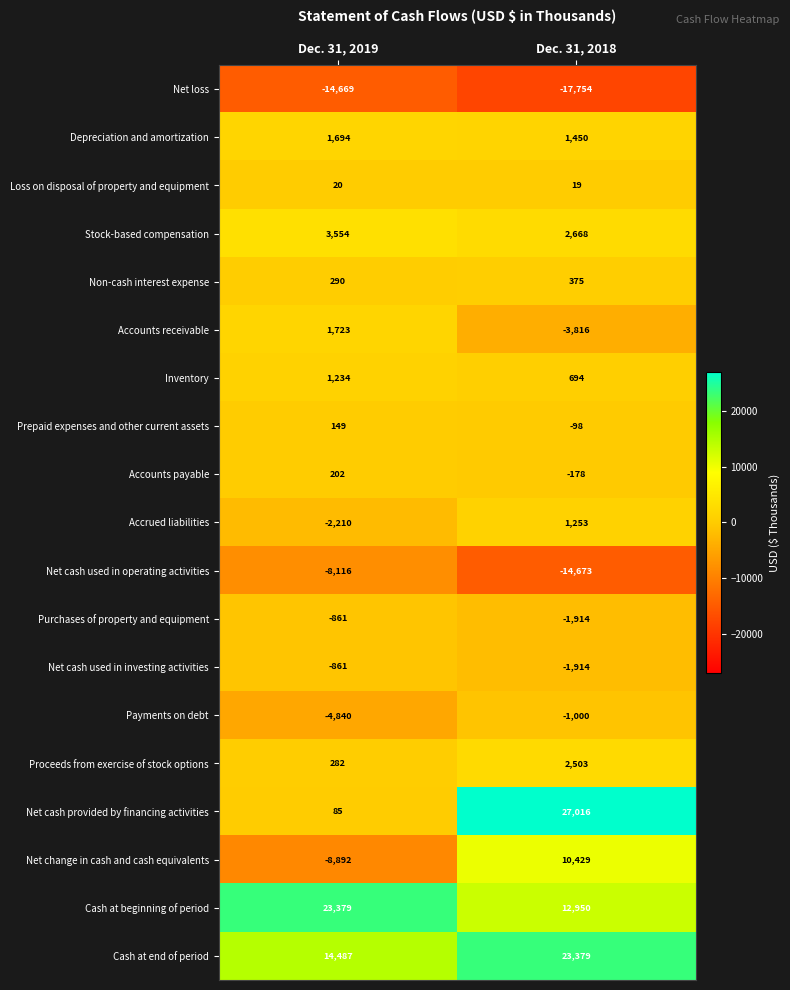

What is the total value across all series at Dec. 31, 2019?

6650